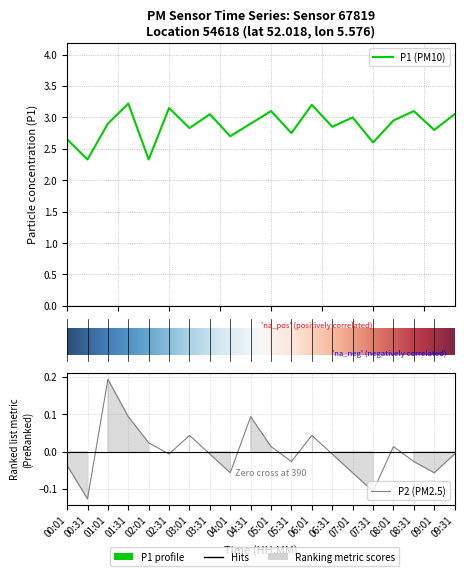

What is the smallest value displayed?

-0.1